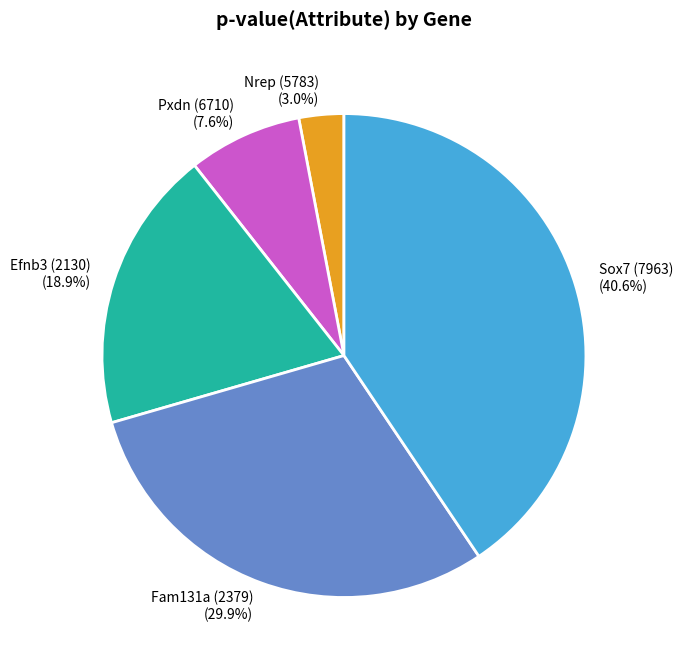

To the nearest percent, what is the difference between the Nrep (5783) and Sox7 (7963) slice percentages?

38%